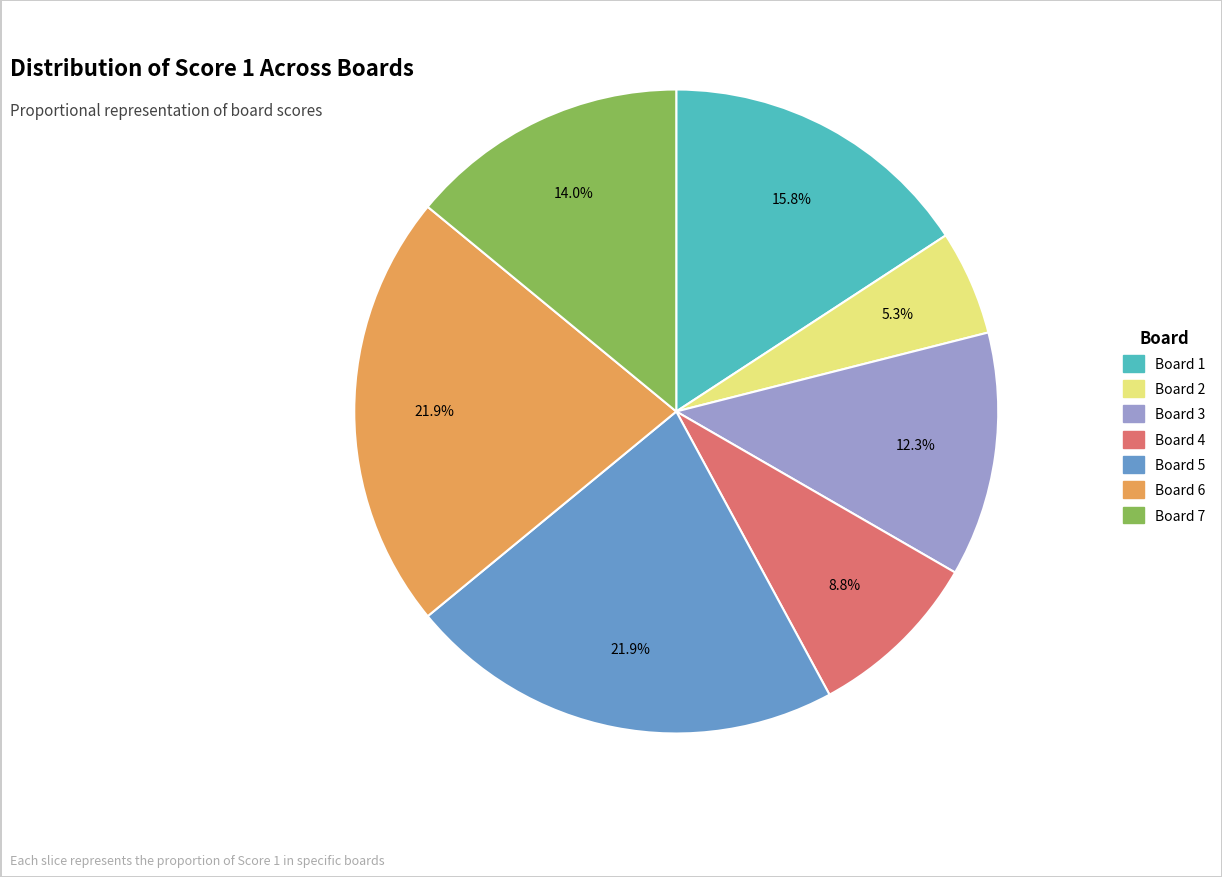

Is Board 3 the majority of the pie?

No